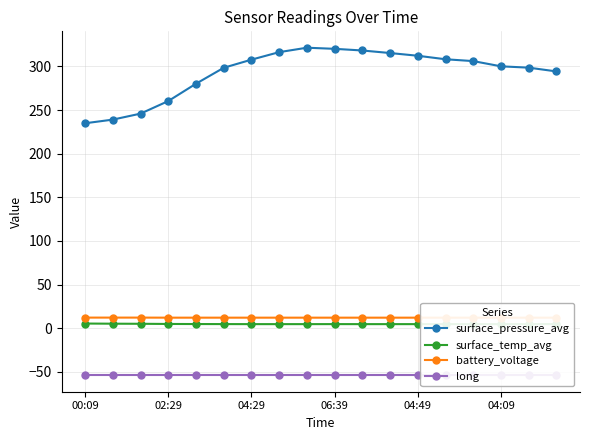

At how many categories does at least one series exceed 277?

14